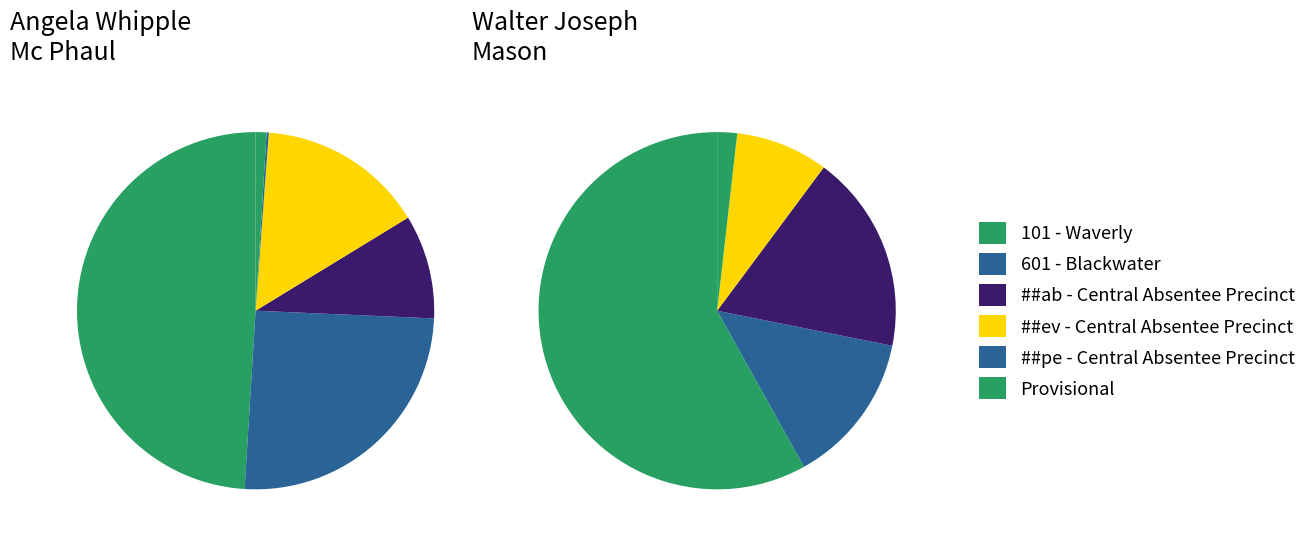

To the nearest percent, what is the difference between the largest and smallest slice percentages?

49%